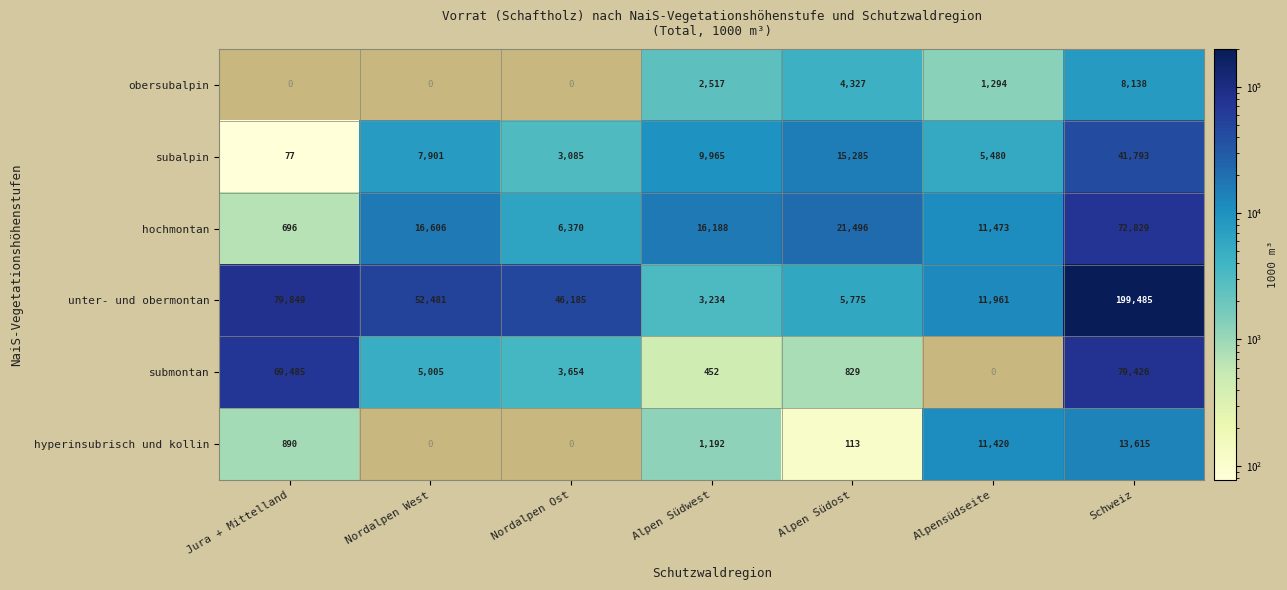

What is the difference between the maximum and minimum values in the unter- und obermontan series?

196251